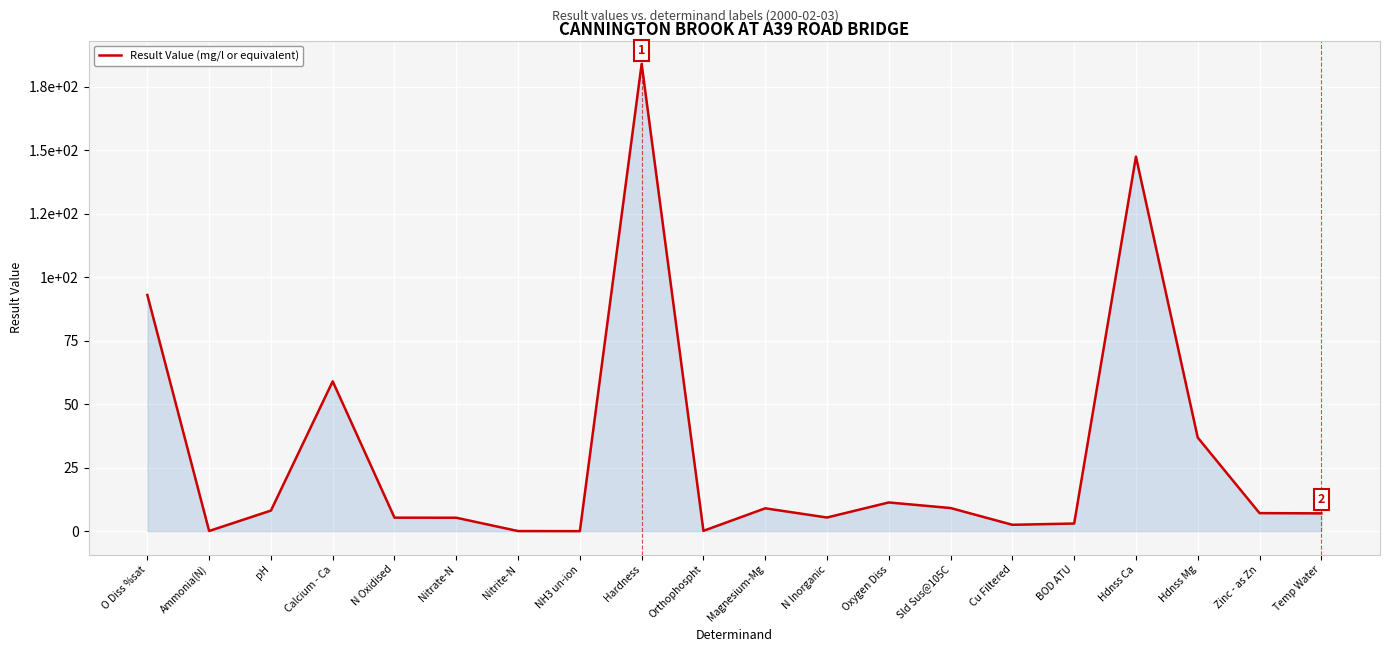

What is the sum of all values?

593.6